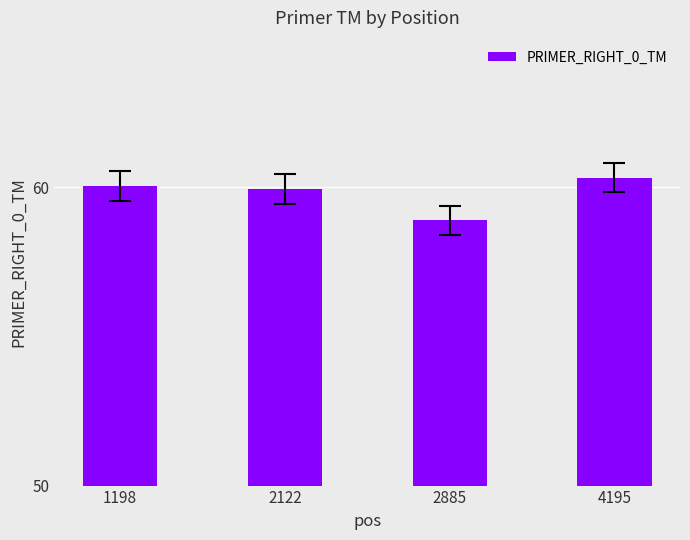

What is the difference between the maximum and minimum values?

1.4